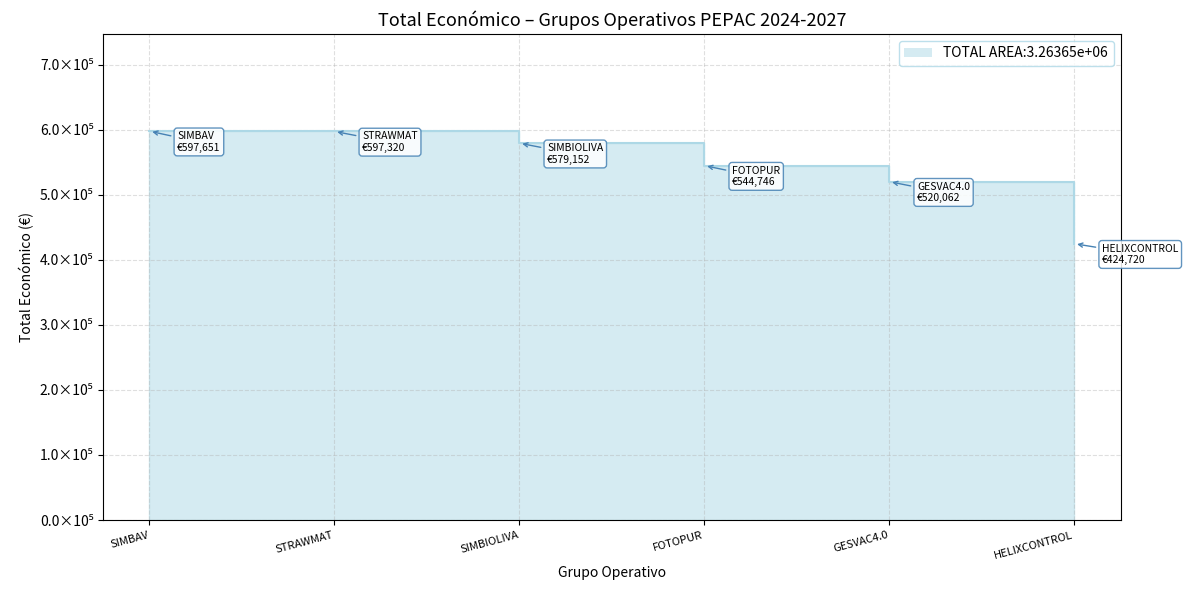

At which label is the value closest to 511185?

GESVAC4.0